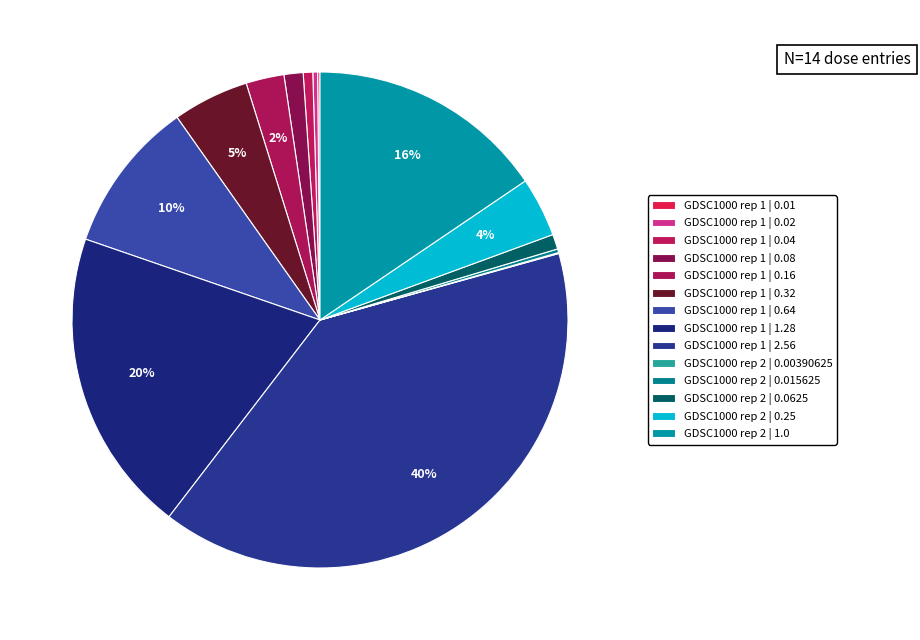

The GDSC1000 rep 1 | 0.64 slice represents 5% of the pie. True or false?

False